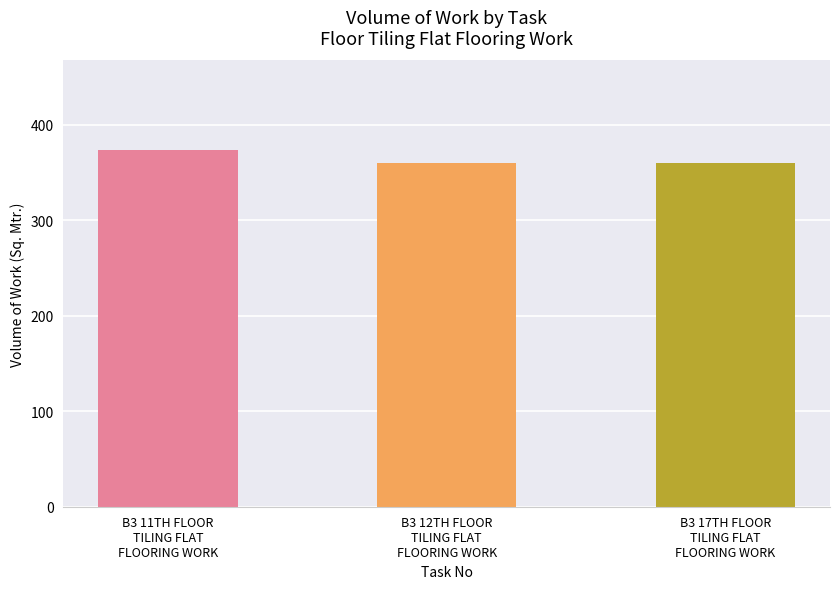

The value at B3 17TH FLOOR
TILING FLAT
FLOORING WORK is 490.6. True or false?

False